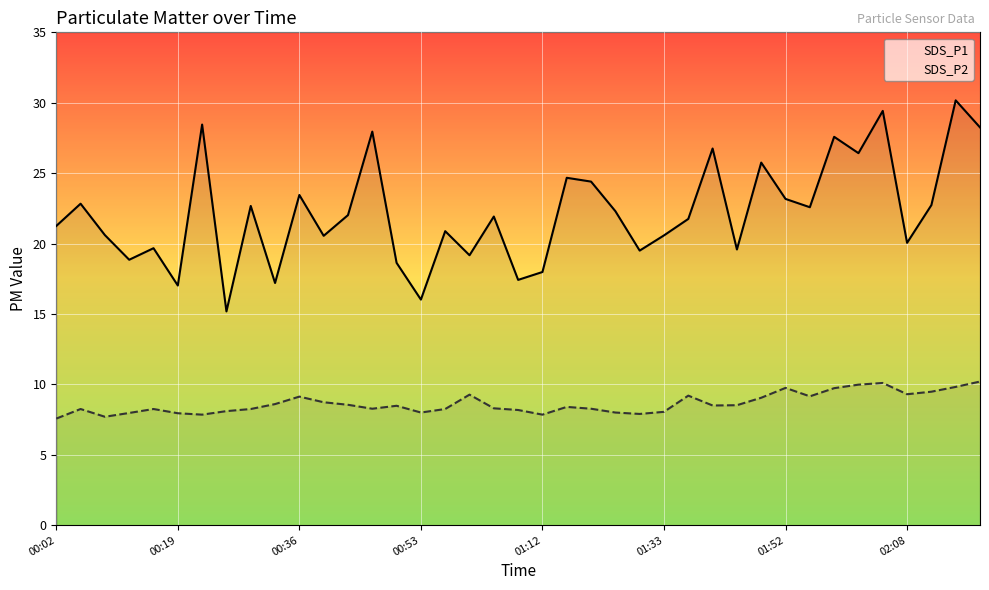

Which series has the largest total across all categories?

SDS_P1